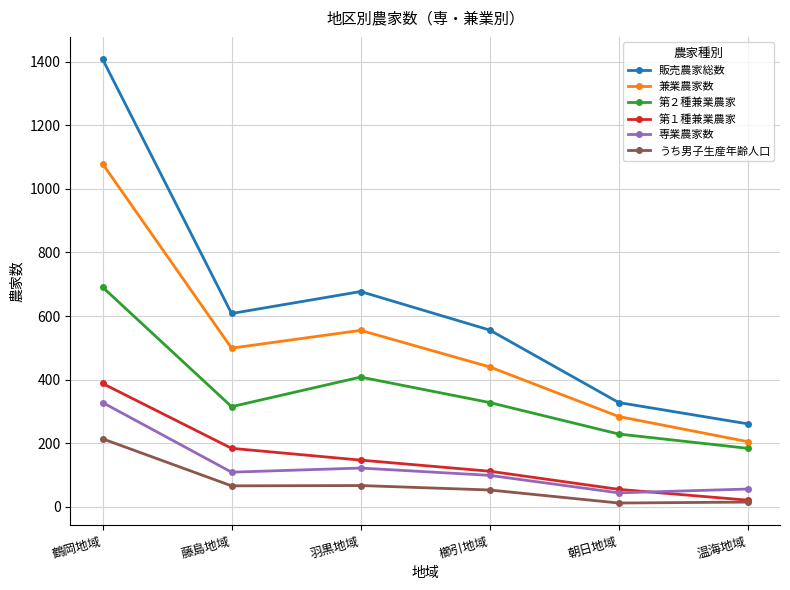

True or false: 販売農家総数 and うち男子生産年齢人口 cross at least once.

False